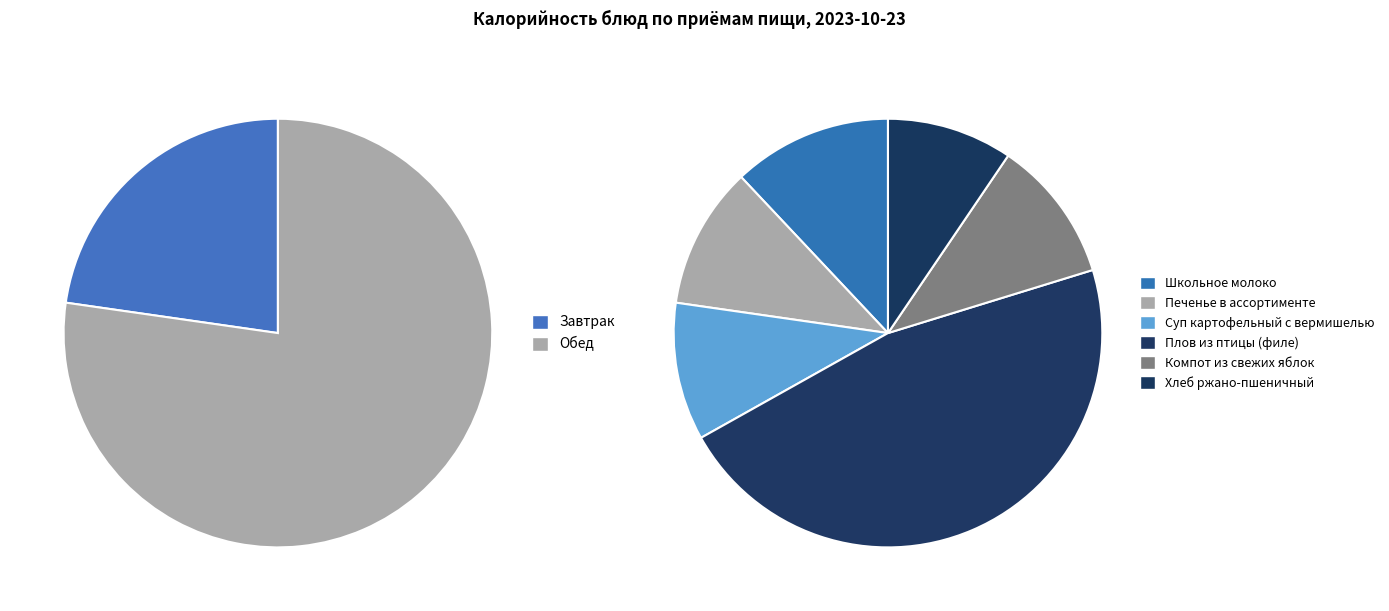

What is the smallest slice in the pie chart?

Завтрак